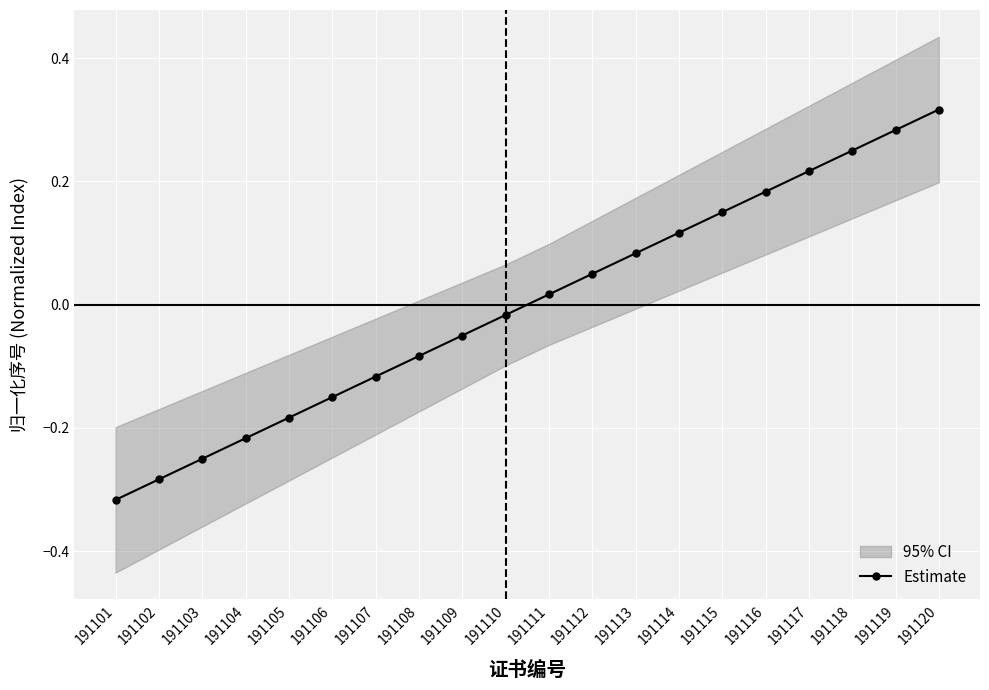

How many values in the Estimate series are below 0?

10